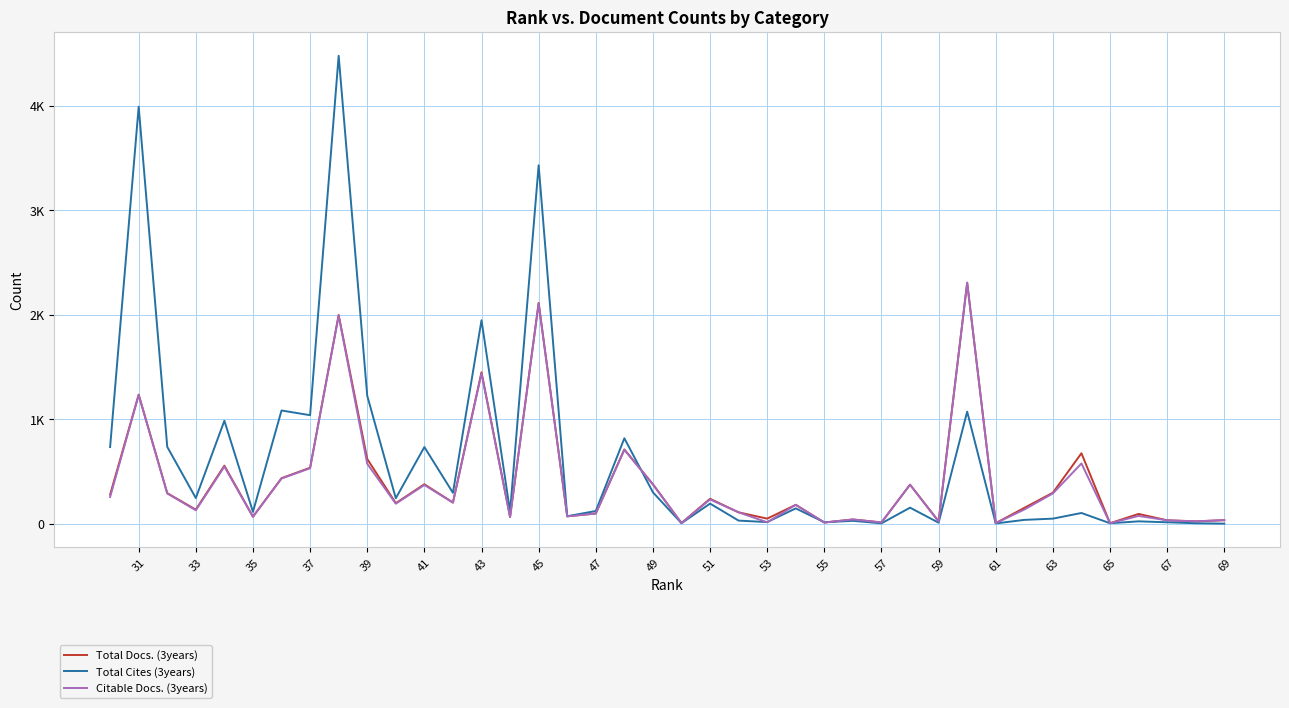

At how many categories does at least one series exceed 4460?

1